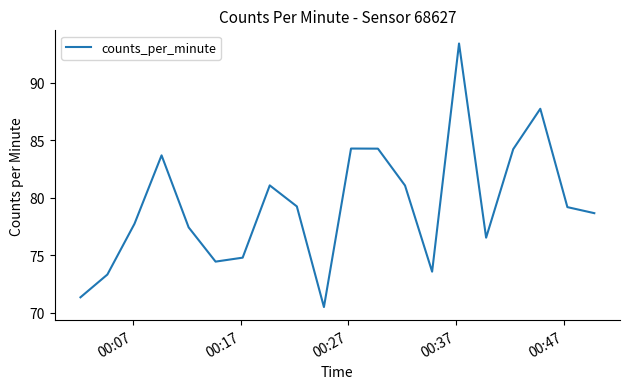

What is the greatest value displayed?

93.4